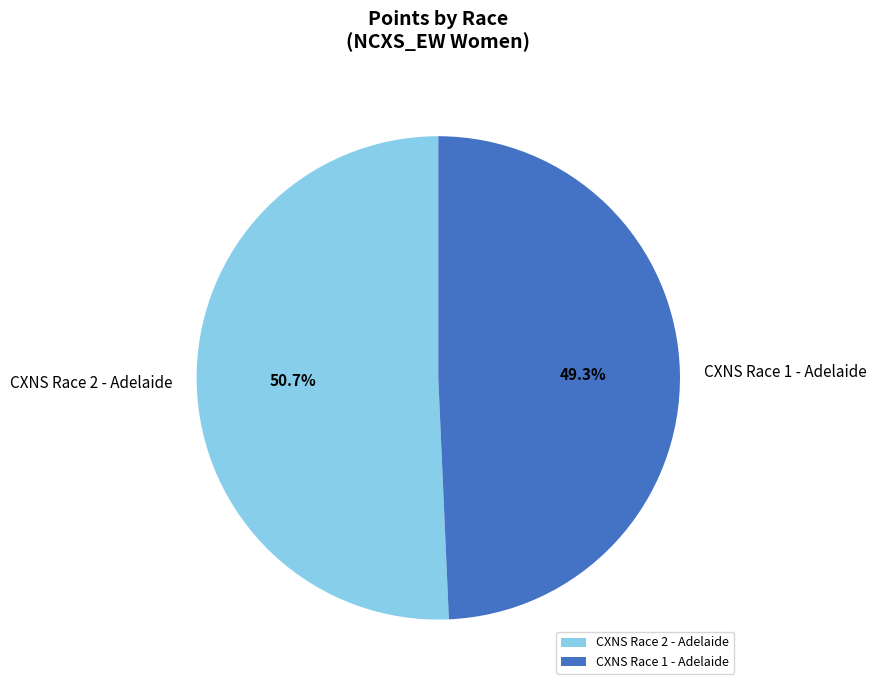

What percentage do CXNS Race 1 - Adelaide and CXNS Race 2 - Adelaide together represent?

100.0%